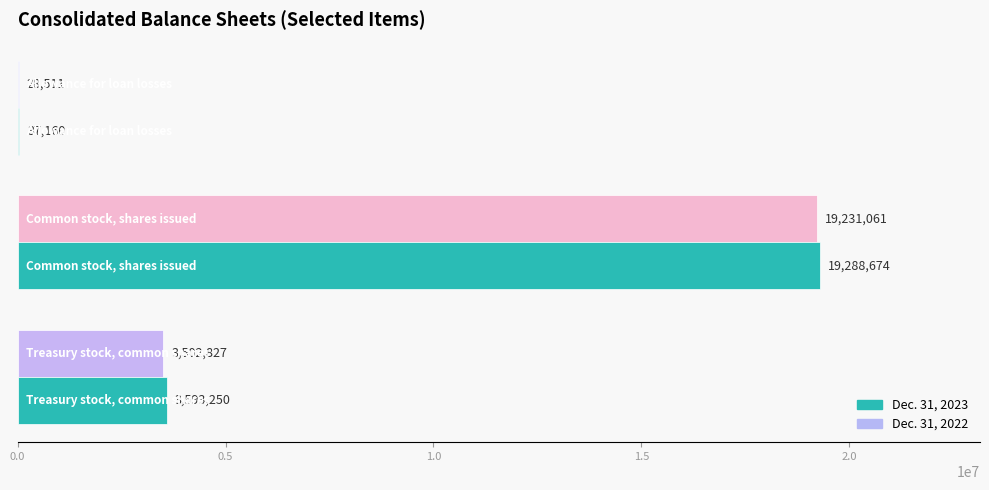

Which series has the largest range (max minus min)?

Dec. 31, 2023